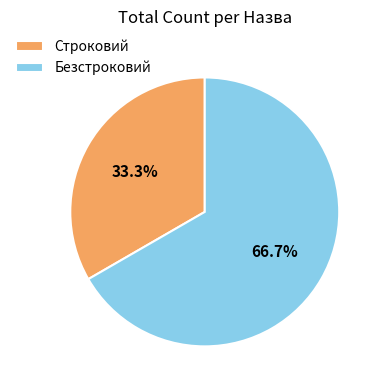

Rank the categories by value from highest to lowest.

Безстроковий, Строковий